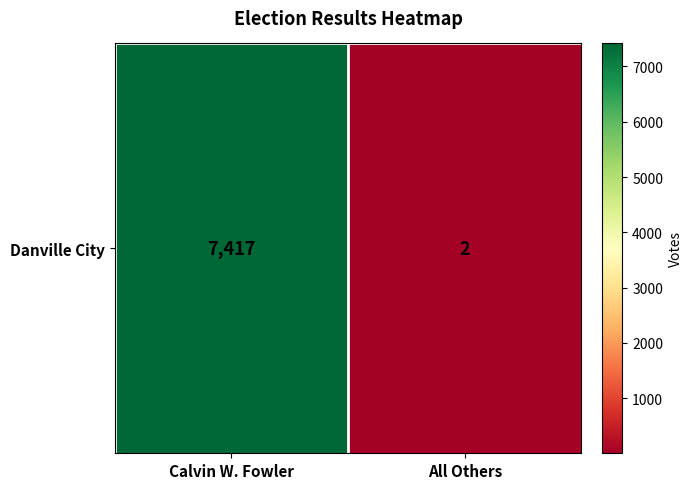

At which category does the chart reach its minimum across all series?

All Others